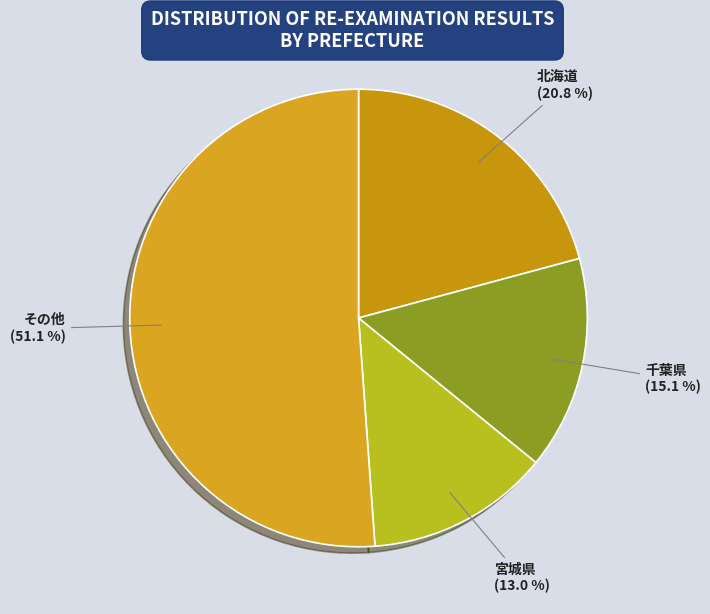

How many slices are in this pie chart?

4